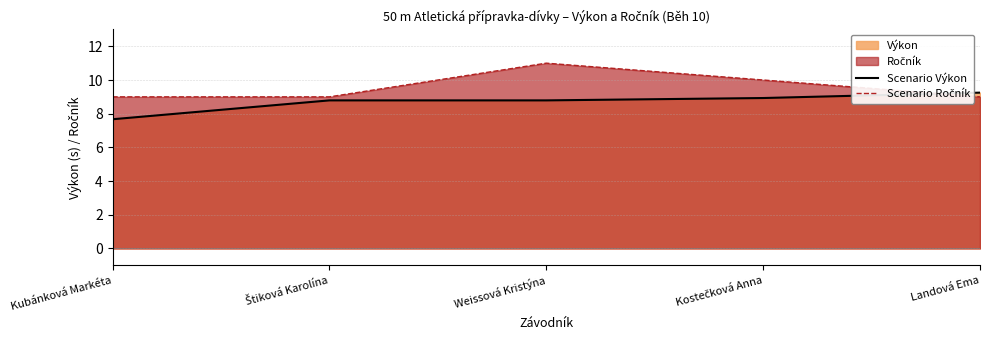

Is it true that Scenario Výkon equals 3.2 at Kubánková Markéta?

False